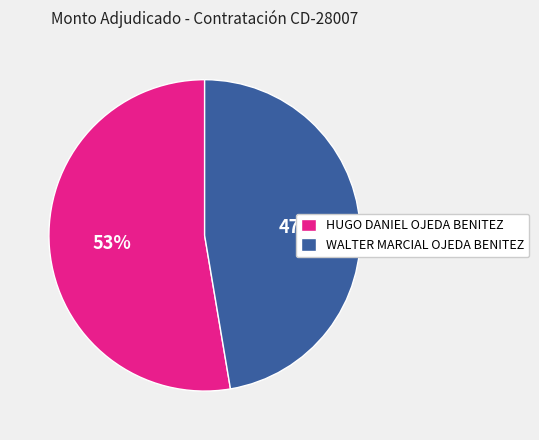

Which category has the smallest portion of the pie?

WALTER MARCIAL OJEDA BENITEZ